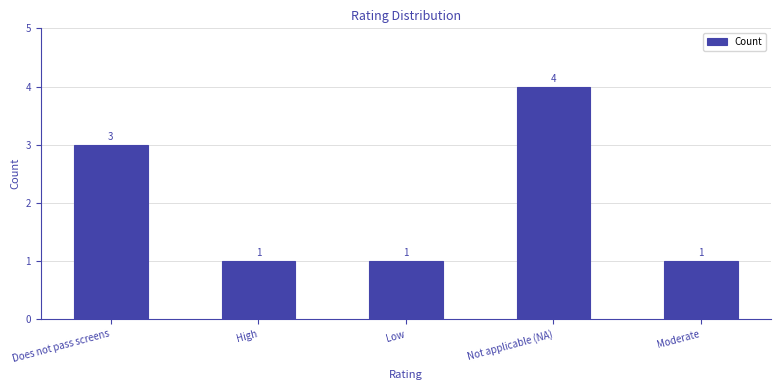

Is it true that the value at Not applicable (NA) is 2?

False